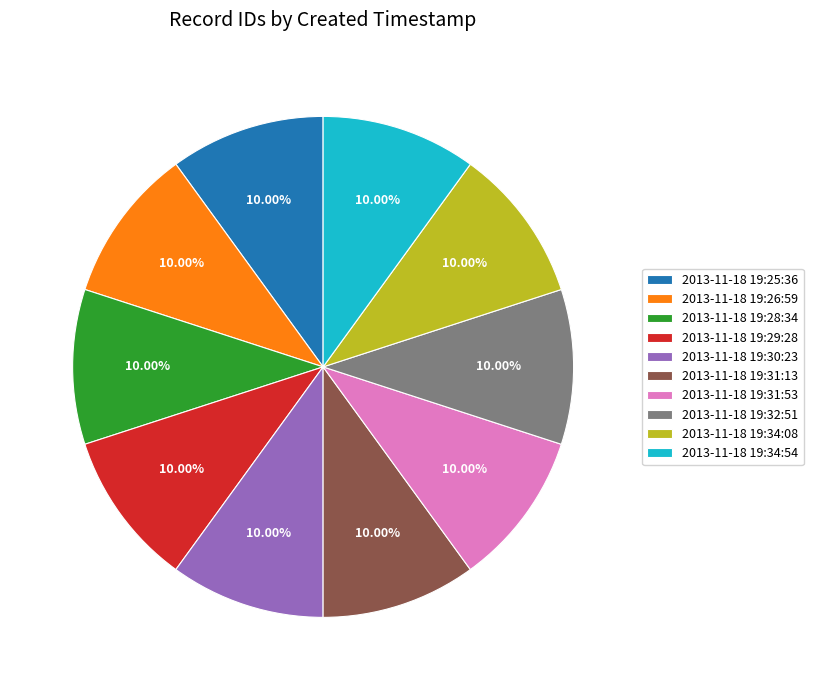

To the nearest percent, what percentage of the pie is 2013-11-18 19:29:28?

10%